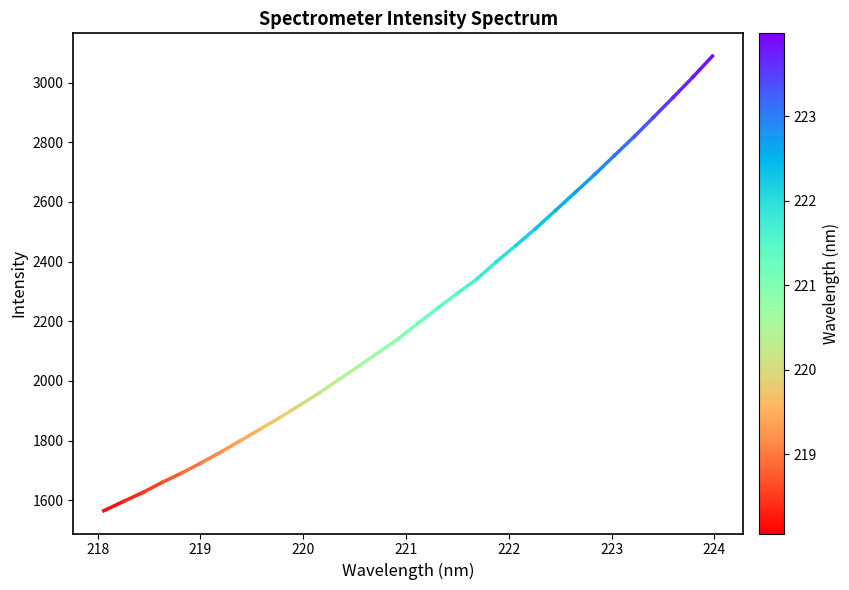

Reading left to right, list all the values displayed in this chart.

1564.5	1595.7	1626.1	1660.6	1692.2	1726.8	1763.0	1801.4	1839.7	1878.4	1919.5	1961.0	2005.9	2050.7	2095.8	2141.6	2193.5	2244.0	2293.5	2342.0	2399.9	2455.0	2511.4	2571.3	2631.7	2692.3	2755.5	2818.2	2884.3	2950.8	3018.5	3089.1